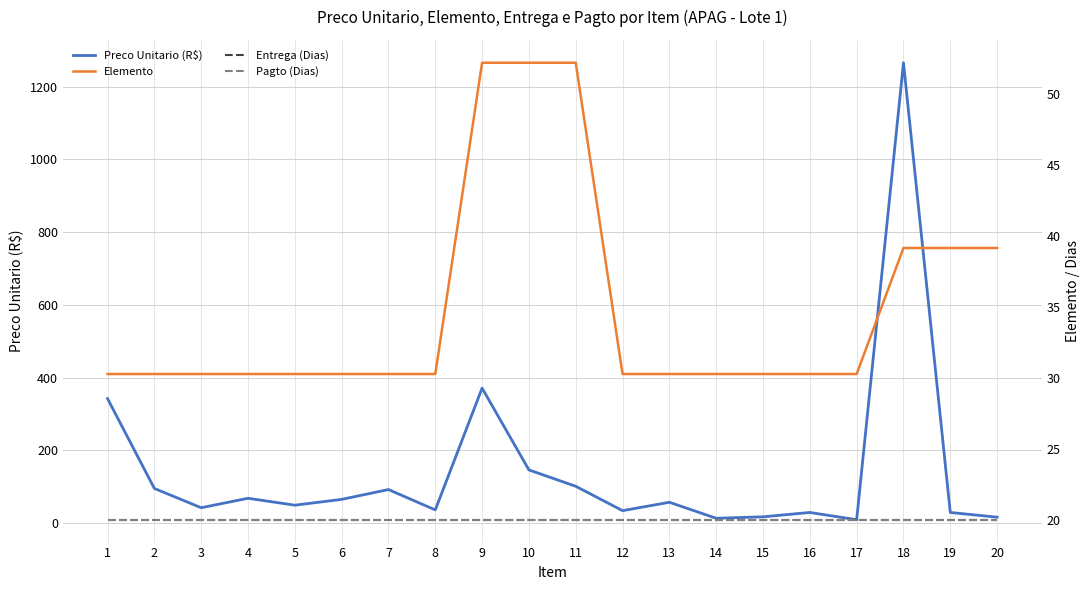

True or false: Elemento and Pagto (Dias) cross at least once.

False